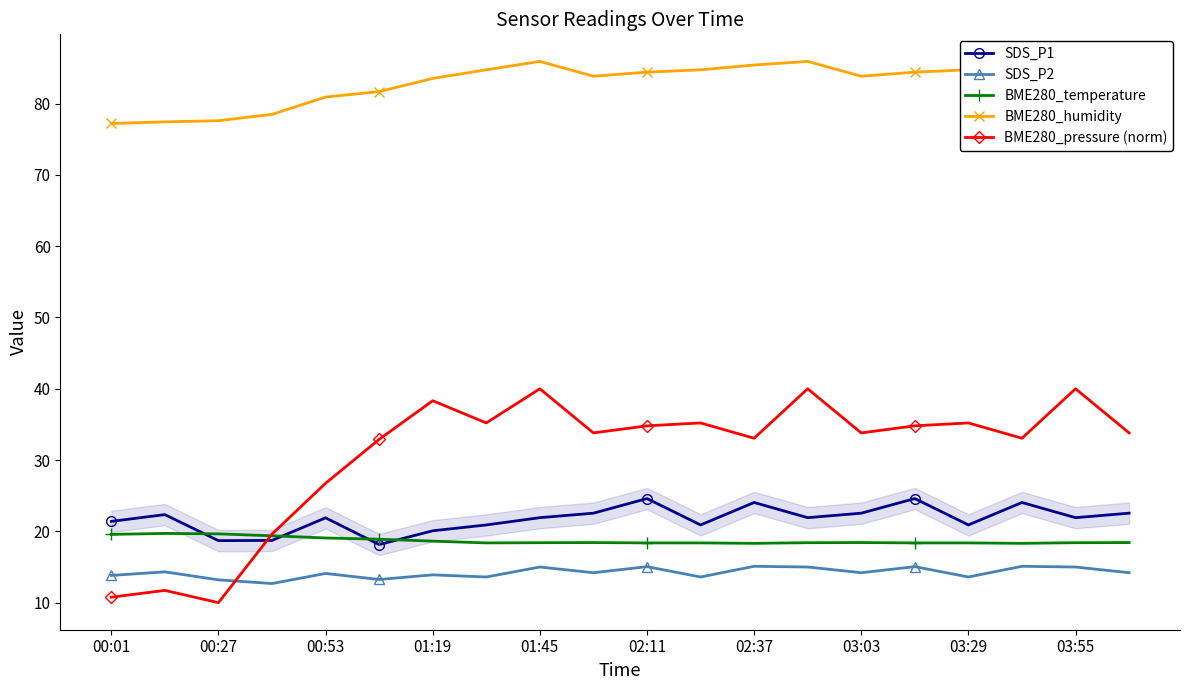

True or false: BME280_pressure (norm) and BME280_humidity cross at least once.

False